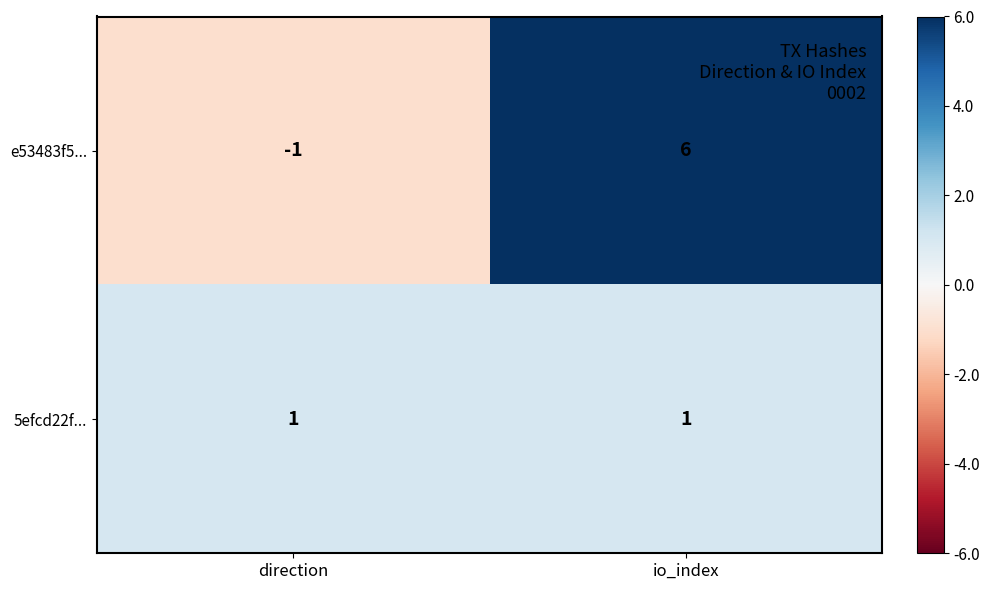

At which category does the chart reach its minimum across all series?

direction